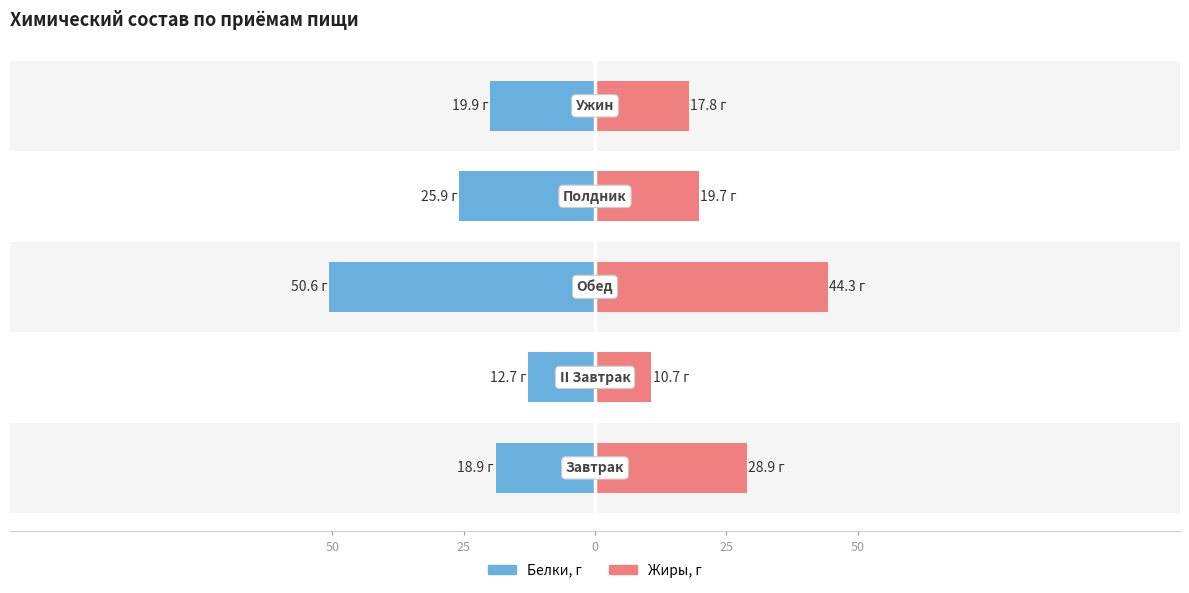

What is the difference between the second highest and second lowest values in the Белки, г series?

7.0